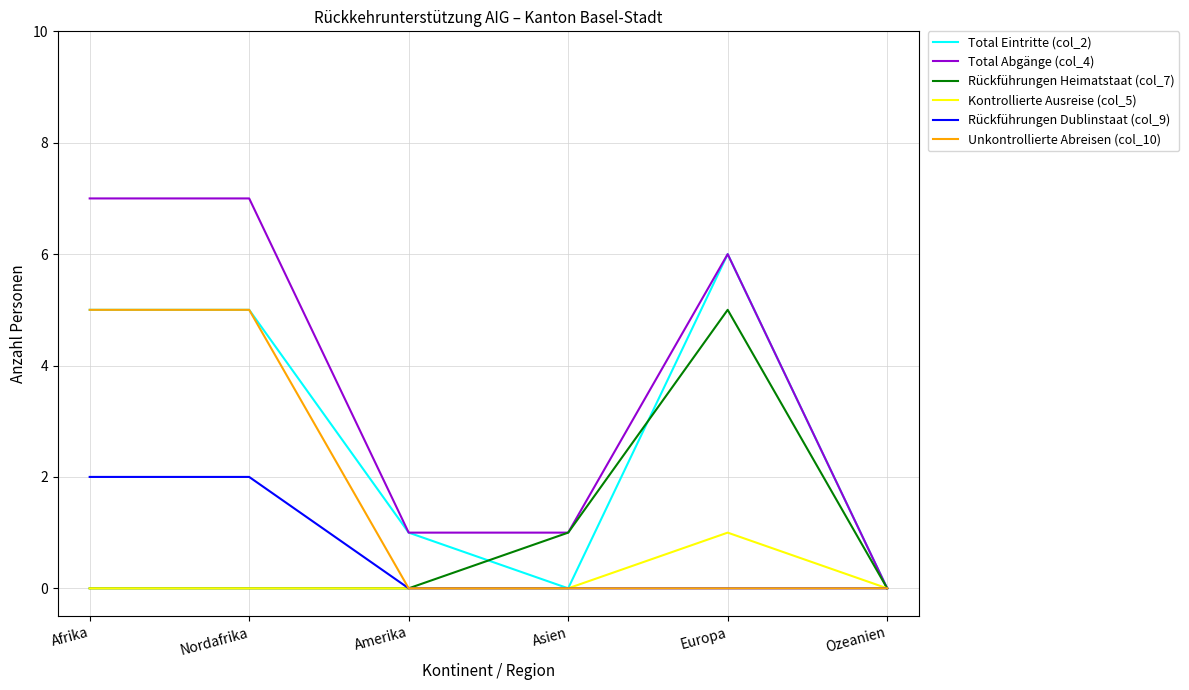

What position from the left is Afrika?

1